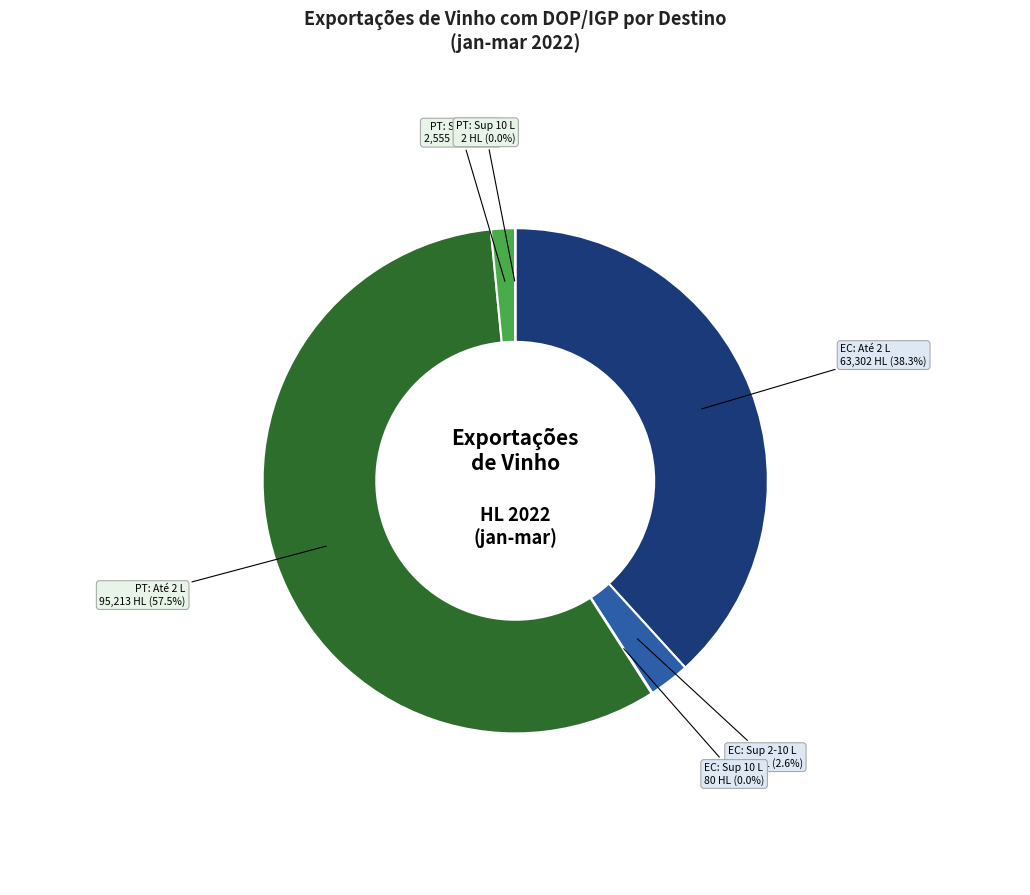

What percentage is NOT represented by EC: Sup 2-10 L?

97.4%